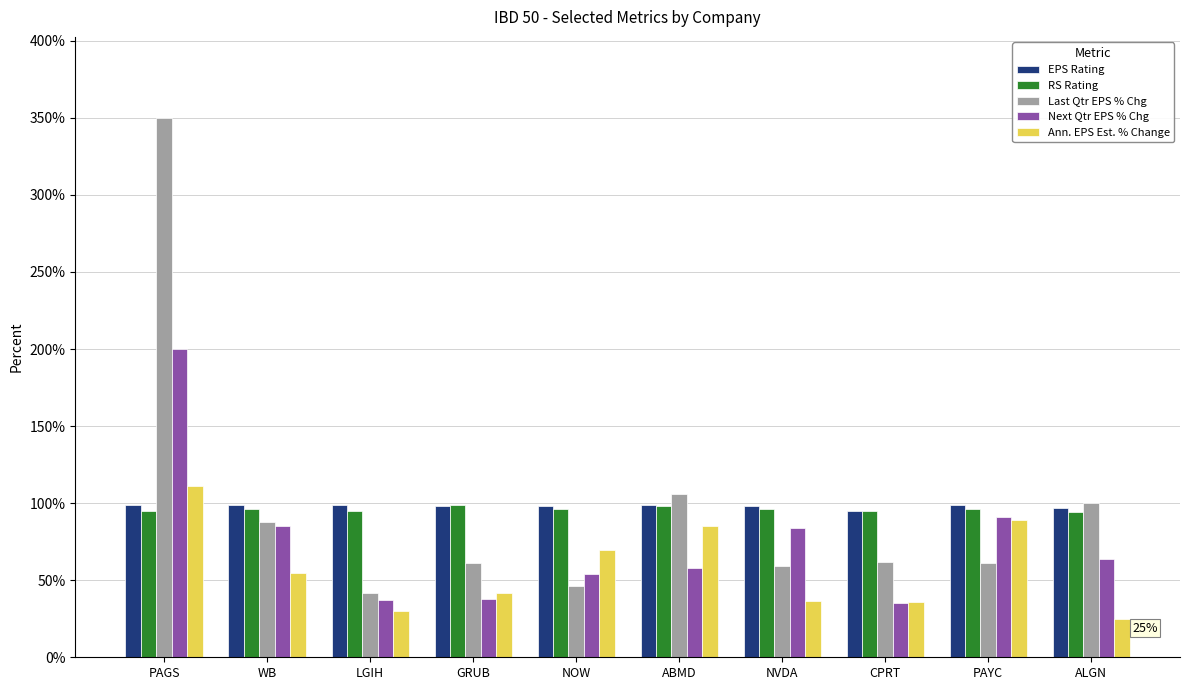

What is the difference between the highest and lowest values at PAYC?

38.0